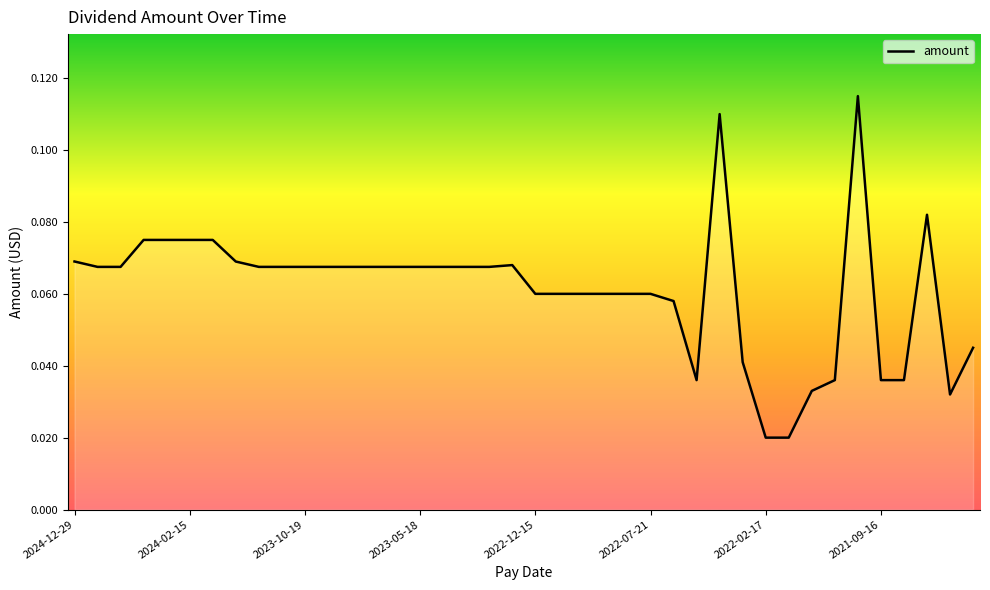

How many lines are shown in the chart?

1